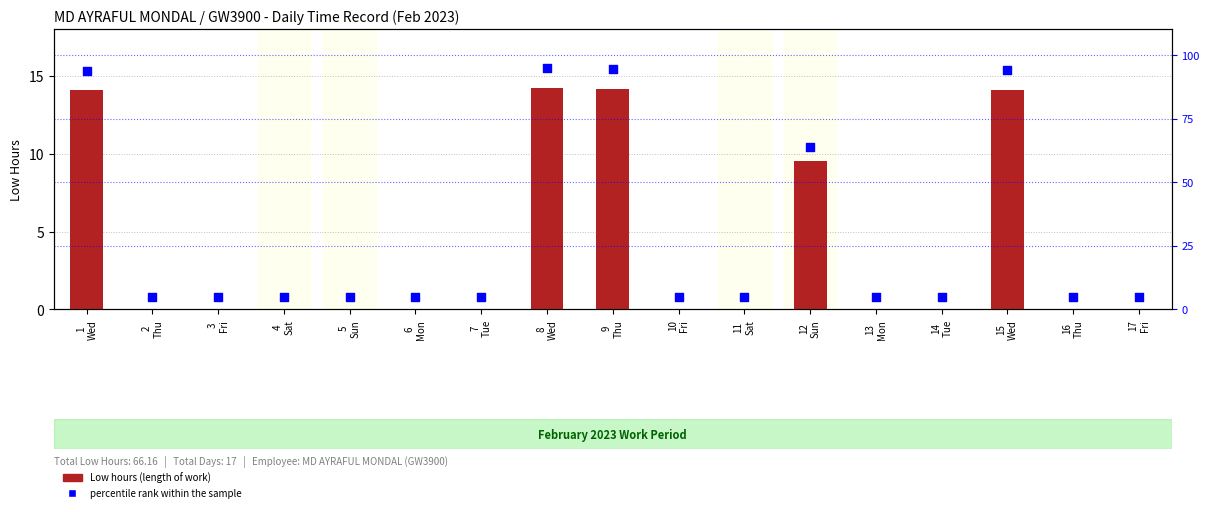

Is the value of percentile rank within the sample at 13
Mon greater than the value of Low hours (length of work) at 15
Wed?

No